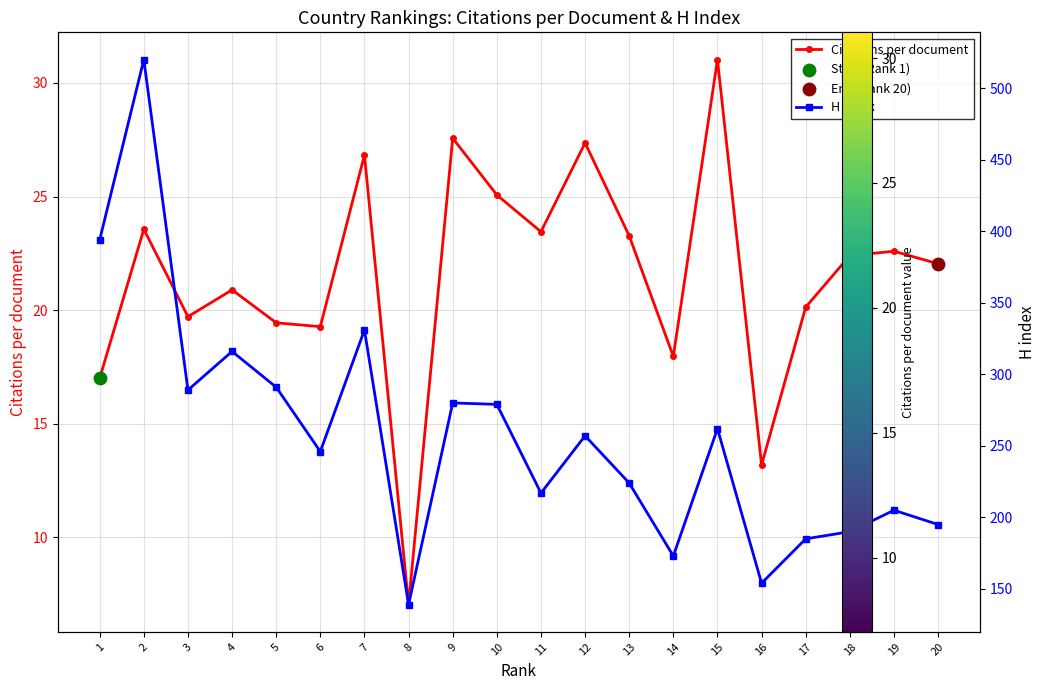

What is the total value across all series at 13?

247.3